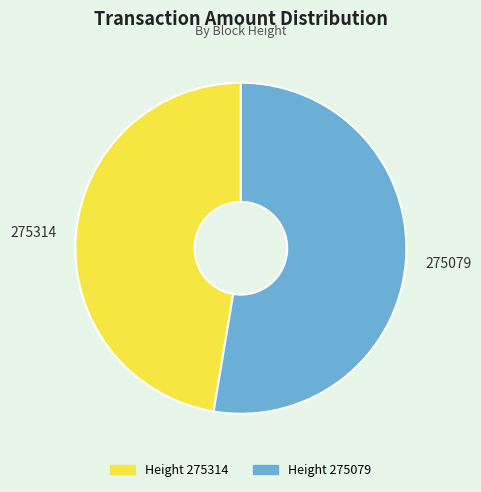

Is Height 275314 the majority of the pie?

No